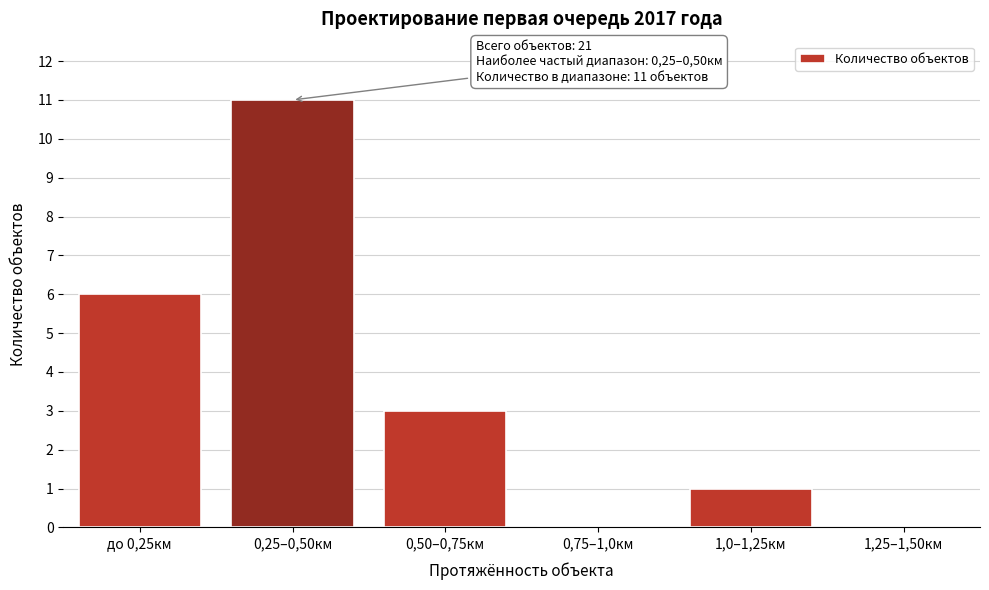

Reading left to right, extract all data points from this chart.

до 0,25км=6	0,25–0,50км=11	0,50–0,75км=3	0,75–1,0км=0	1,0–1,25км=1	1,25–1,50км=0